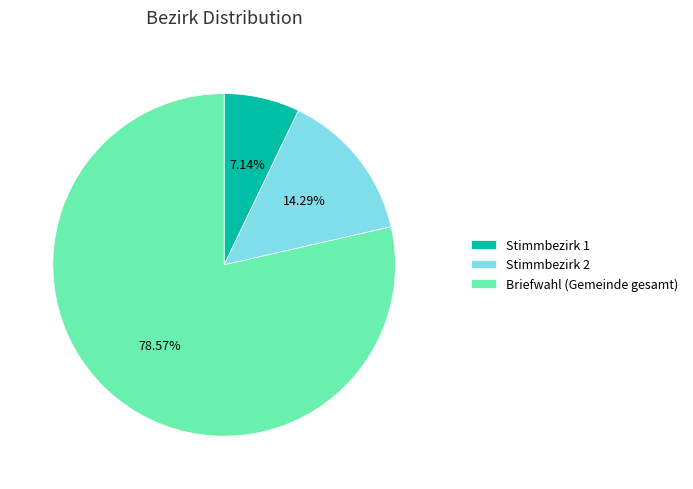

Combined, do Briefwahl (Gemeinde gesamt) and Stimmbezirk 2 account for over 50%?

Yes